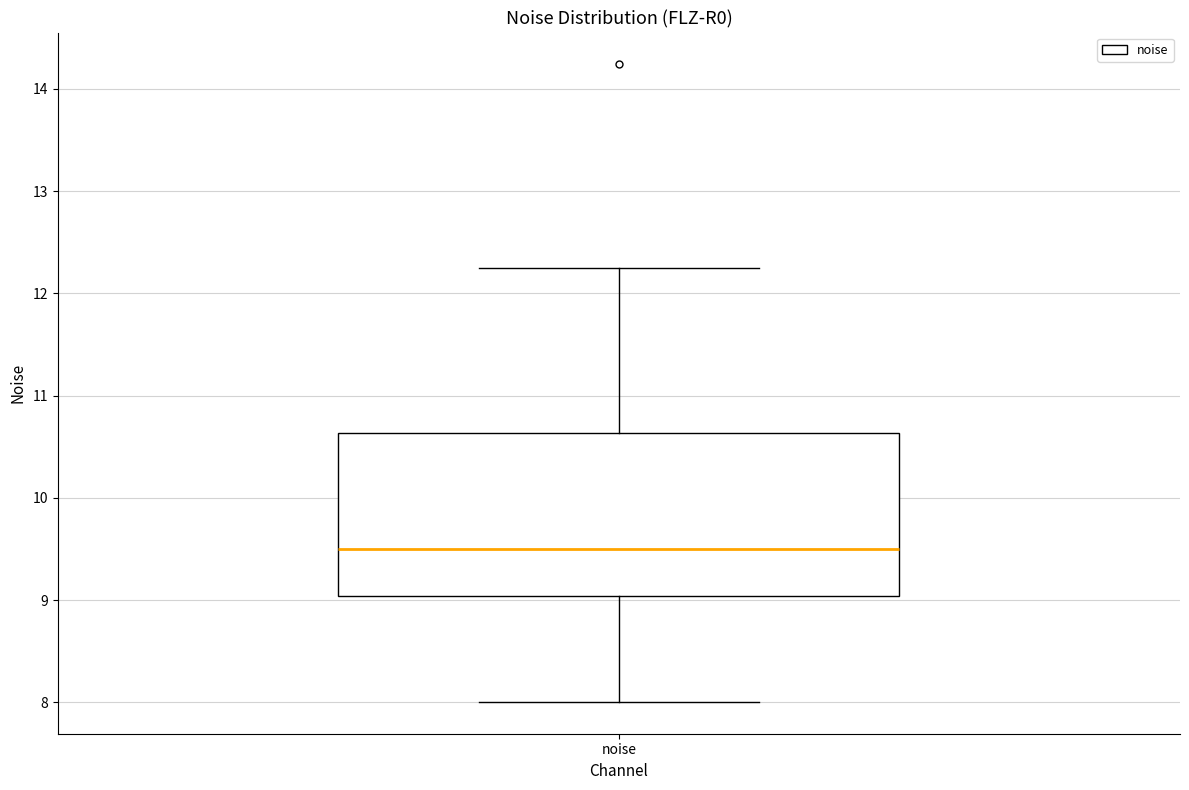

Read this box plot against the y-axis: the position of the median line, the range covered by the box, and the ends of both whiskers. The values are not printed on the chart, so give them approximately, as read against the axis.

median 9.5, box 9.0 to 10.6, whiskers 8.0 to 12.2